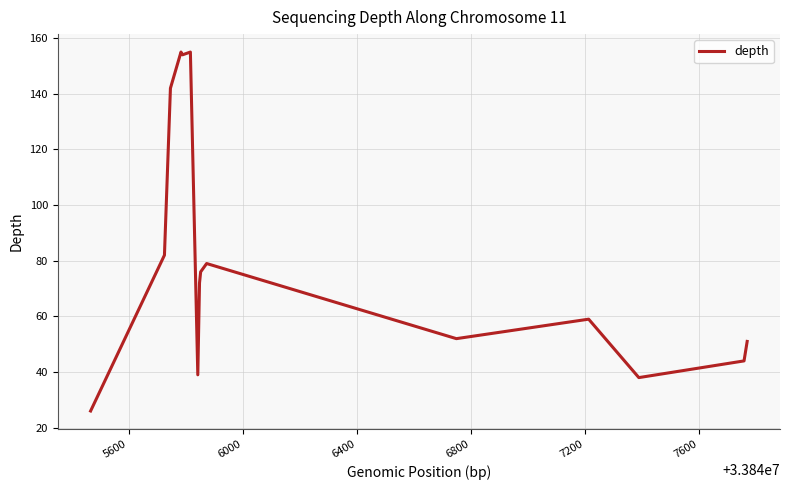

How many series are shown in this chart?

1